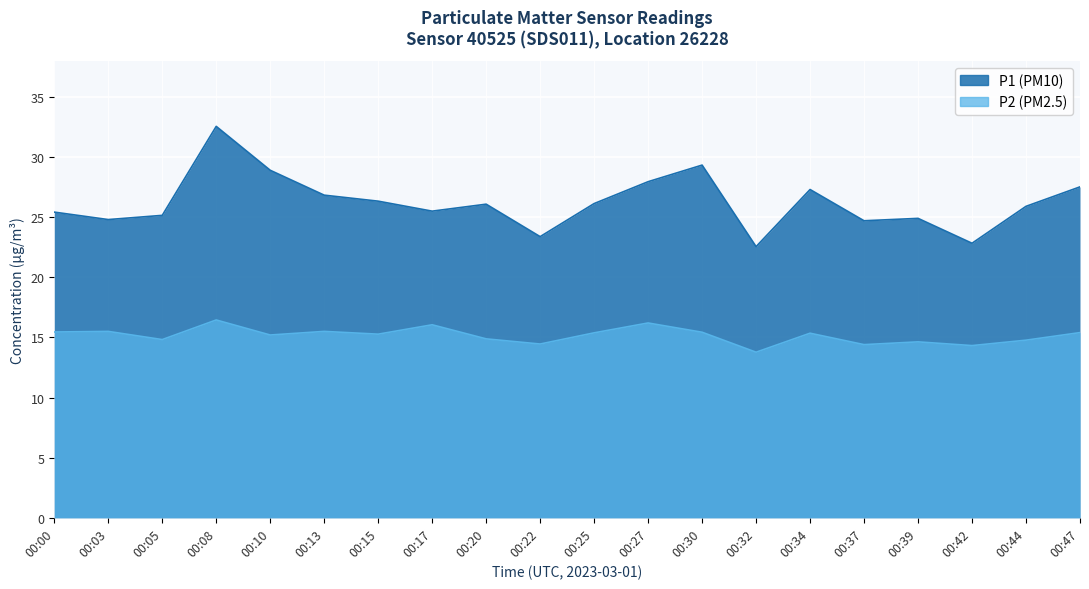

Reading left to right, what are all the values shown in this chart?

P1: 00:00=25.4	00:03=24.8	00:05=25.1	00:08=32.5	00:10=28.9	00:13=26.8	00:15=26.3	00:17=25.5	00:20=26.1	00:22=23.4	00:25=26.1	00:27=27.9	00:30=29.3	00:32=22.6	00:34=27.3	00:37=24.7	00:39=24.9	00:42=22.8	00:44=25.9	00:47=27.5
P2: 00:00=15.4	00:03=15.5	00:05=14.8	00:08=16.4	00:10=15.2	00:13=15.5	00:15=15.3	00:17=16.1	00:20=14.9	00:22=14.4	00:25=15.4	00:27=16.2	00:30=15.4	00:32=13.8	00:34=15.3	00:37=14.4	00:39=14.6	00:42=14.3	00:44=14.8	00:47=15.4